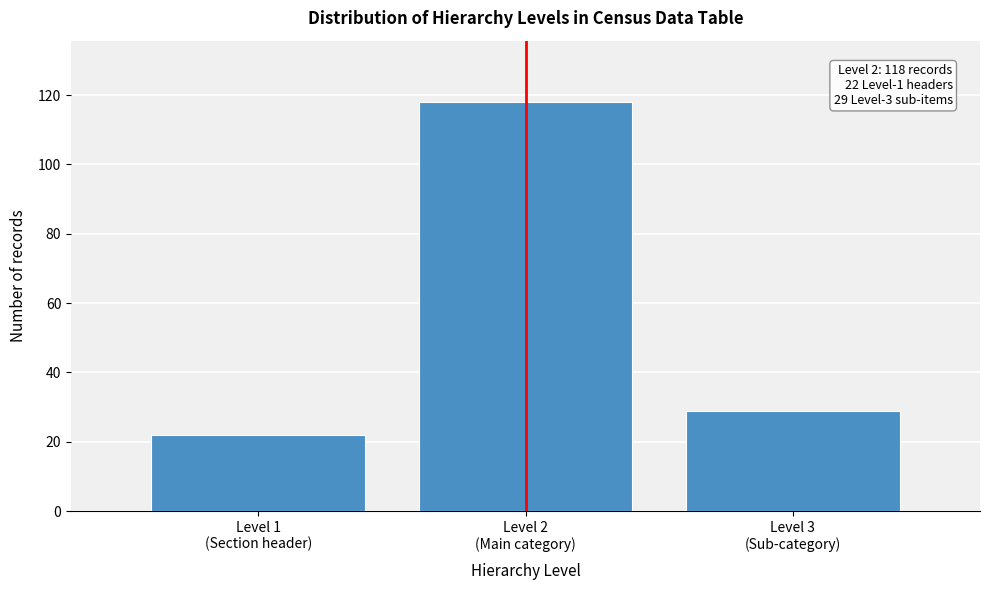

Reading right to left, transcribe all the data shown in this chart.

29	118	22